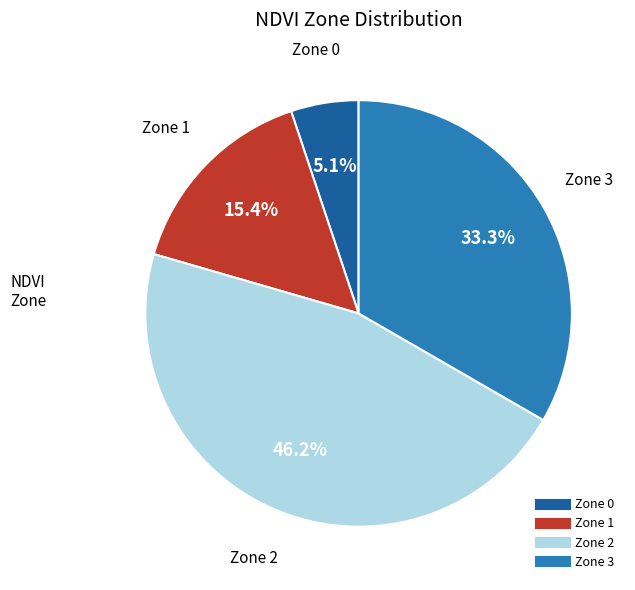

Which has a higher value, Zone 2 or Zone 1?

Zone 2